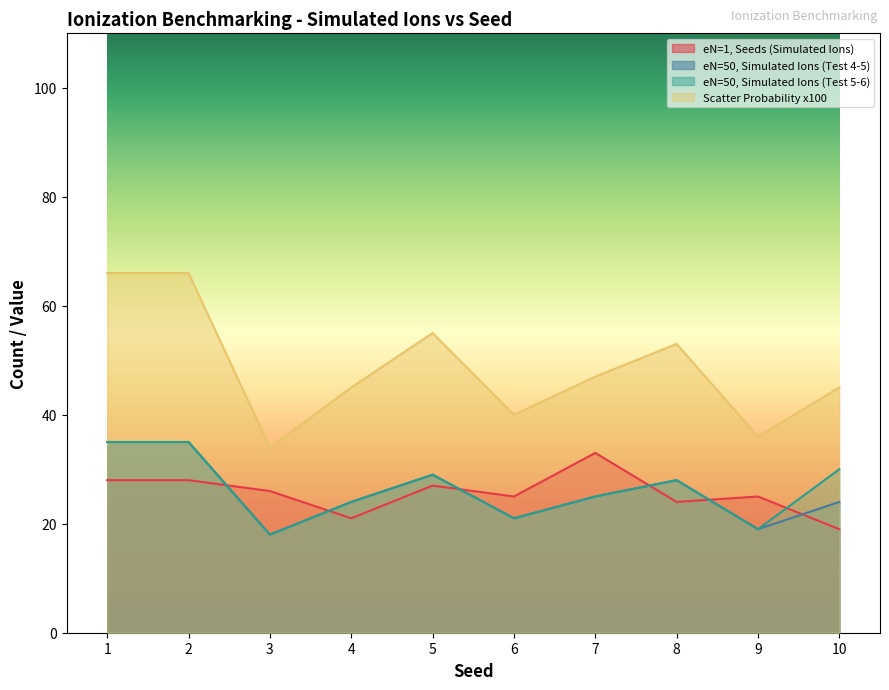

What is the value of the eN=1, Seeds (Simulated Ions) point at the 5th from the left?

27